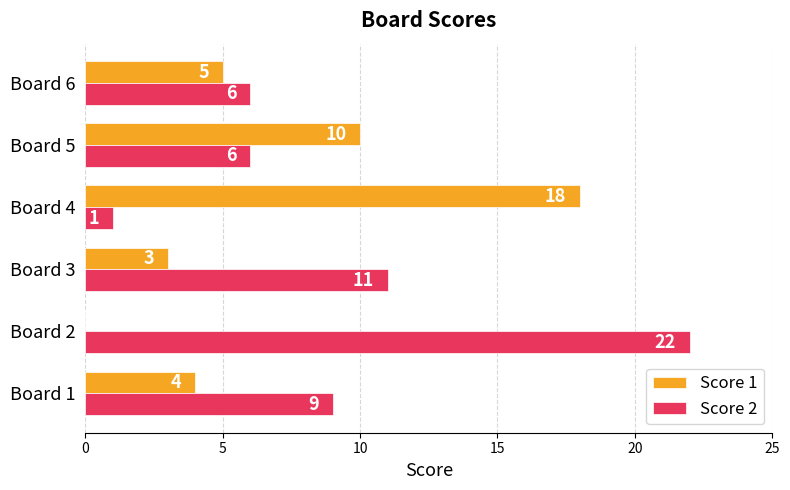

Which category has the highest value in the Score 2 series?

Board 2